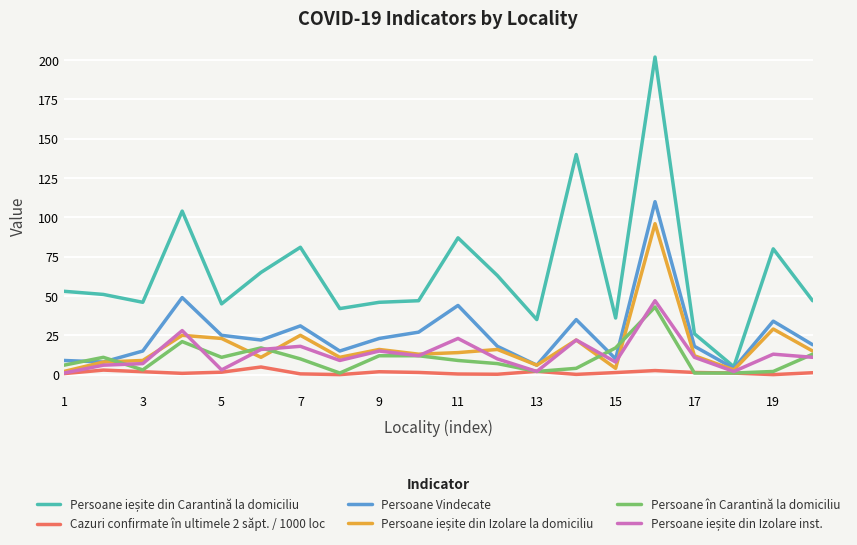

Is this an area chart (filled region under the line)?

No